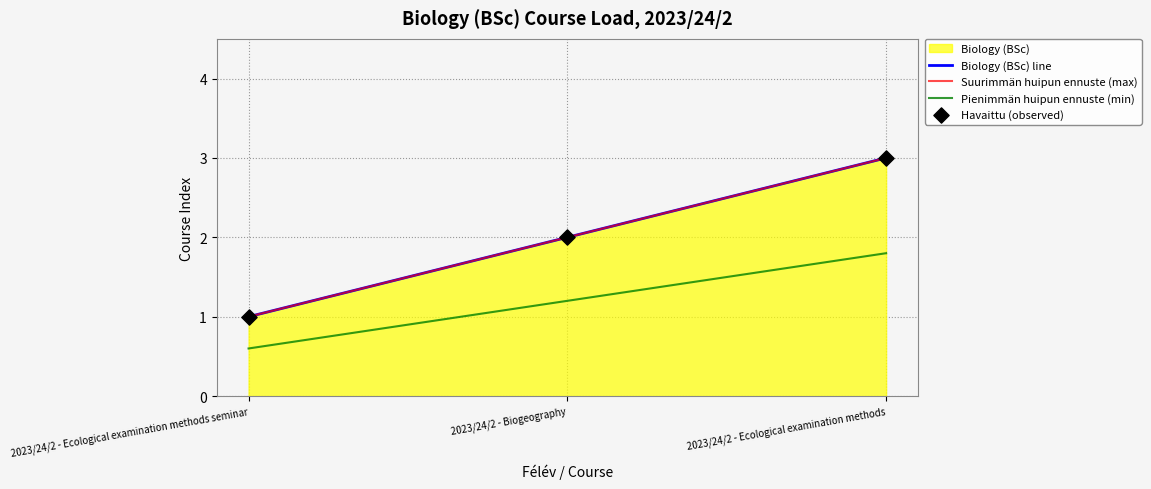

Which series reaches the minimum Y coordinate?

Pienimmän huipun ennuste (min)